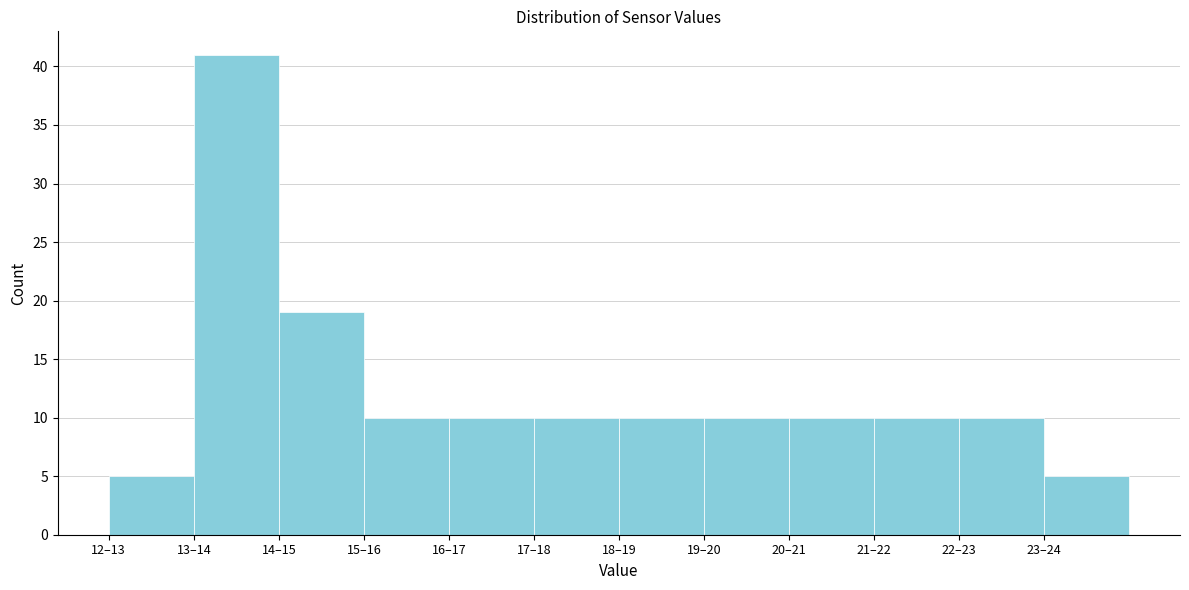

Reading left to right, transcribe all the data shown in this chart.

5	41	19	10	10	10	10	10	10	10	10	5